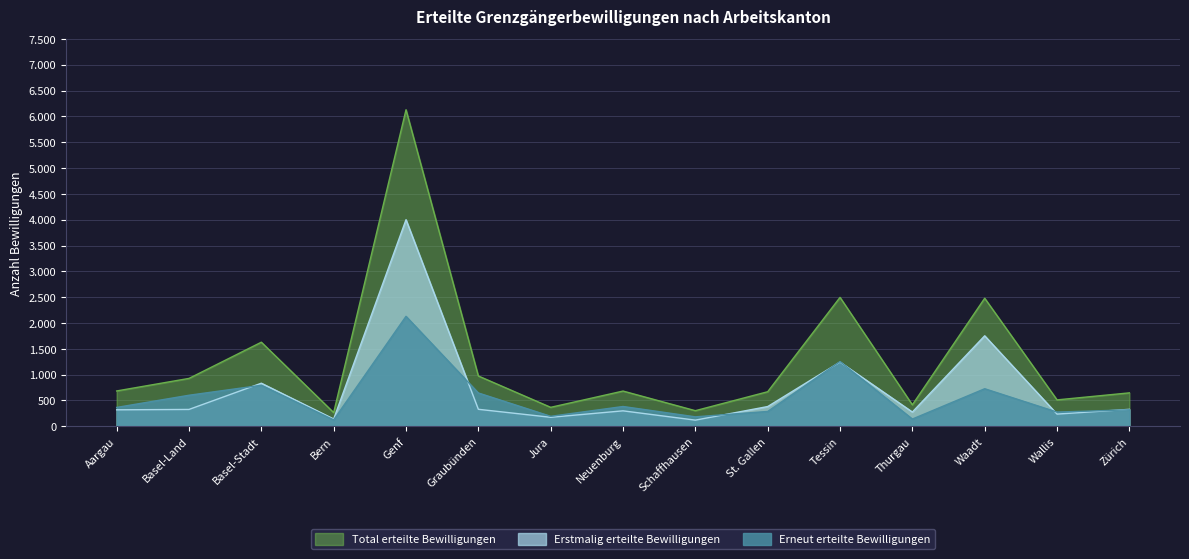

True or false: Erstmalig erteilte Bewilligungen and Total erteilte Bewilligungen intersect in this chart.

False